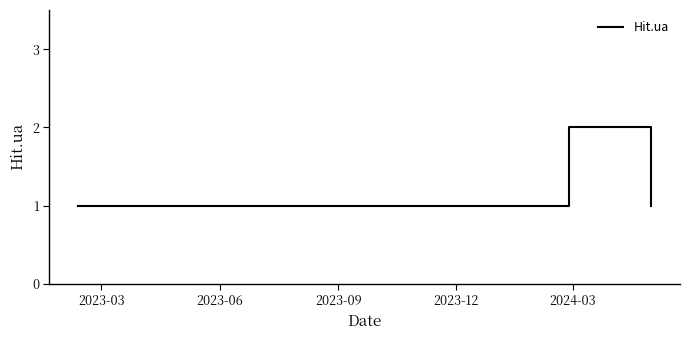

What is the minimum value shown in the chart?

1